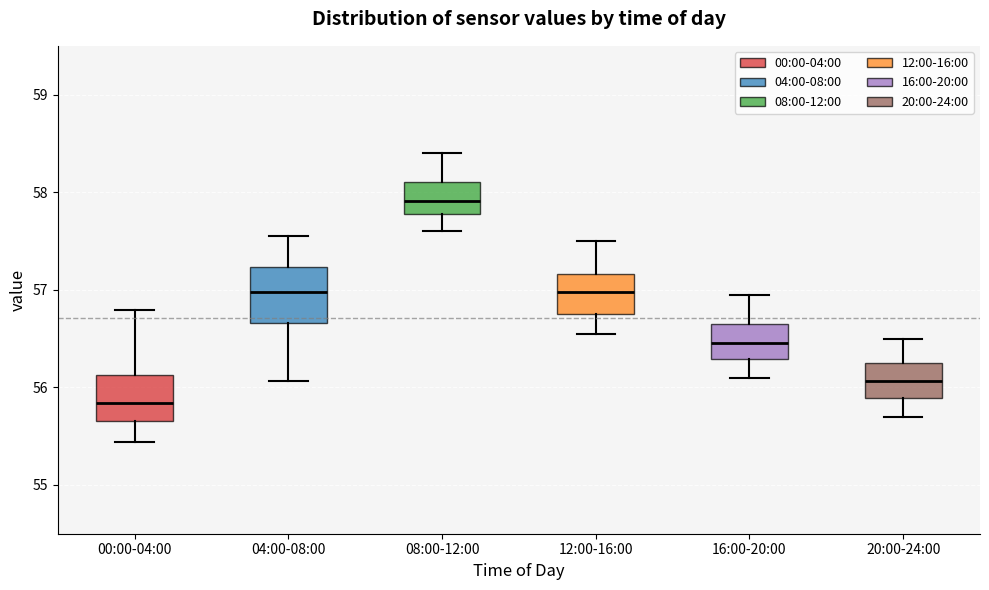

Reading left to right, transcribe this box plot: for each box, give where its median line is, the range the box spans, and where its two whiskers end, as read against the y-axis. The values are not printed on the chart, so give them approximately, as read against the axis.

00:00-04:00: median 55.8, box 55.7 to 56.1, whiskers 55.4 to 56.8
04:00-08:00: median 57.0, box 56.7 to 57.2, whiskers 56.1 to 57.6
08:00-12:00: median 57.9, box 57.8 to 58.1, whiskers 57.6 to 58.4
12:00-16:00: median 57.0, box 56.8 to 57.2, whiskers 56.6 to 57.5
16:00-20:00: median 56.5, box 56.3 to 56.7, whiskers 56.1 to 57.0
20:00-24:00: median 56.1, box 55.9 to 56.3, whiskers 55.7 to 56.5